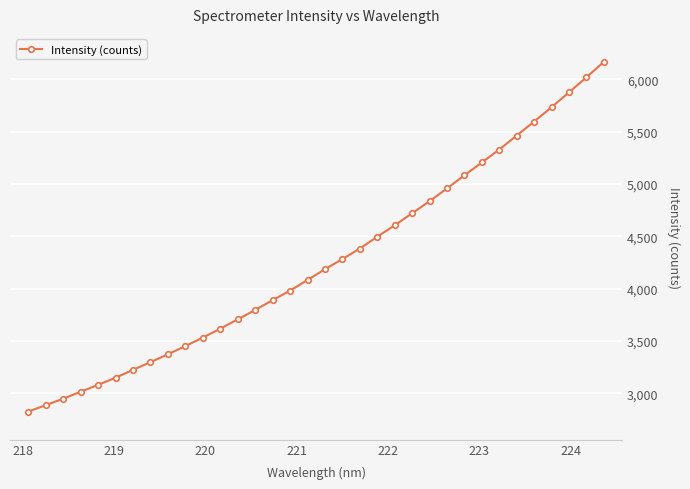

What is the value of the 7th point from the left?

3225.2